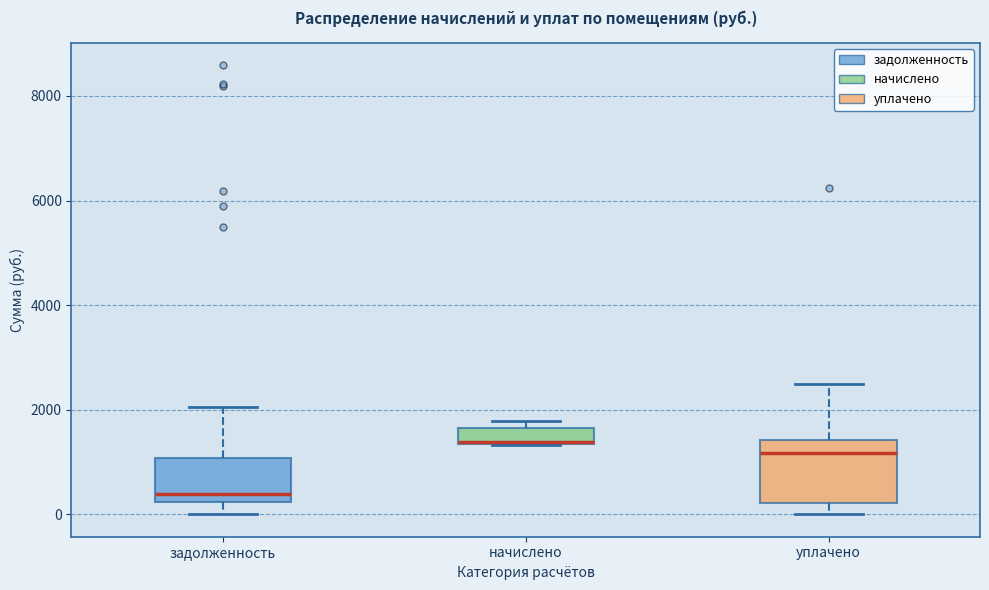

Reading left to right, transcribe this box plot: for each box, give where its median line is, the range the box spans, and where its two whiskers end, as read against the y-axis. The values are not printed on the chart, so give them approximately, as read against the axis.

задолженность: median 400, box 200 to 1000, whiskers 0 to 2000
начислено: median 1400, box 1400 to 1600, whiskers 1400 to 1800
уплачено: median 1200, box 200 to 1400, whiskers 0 to 2400